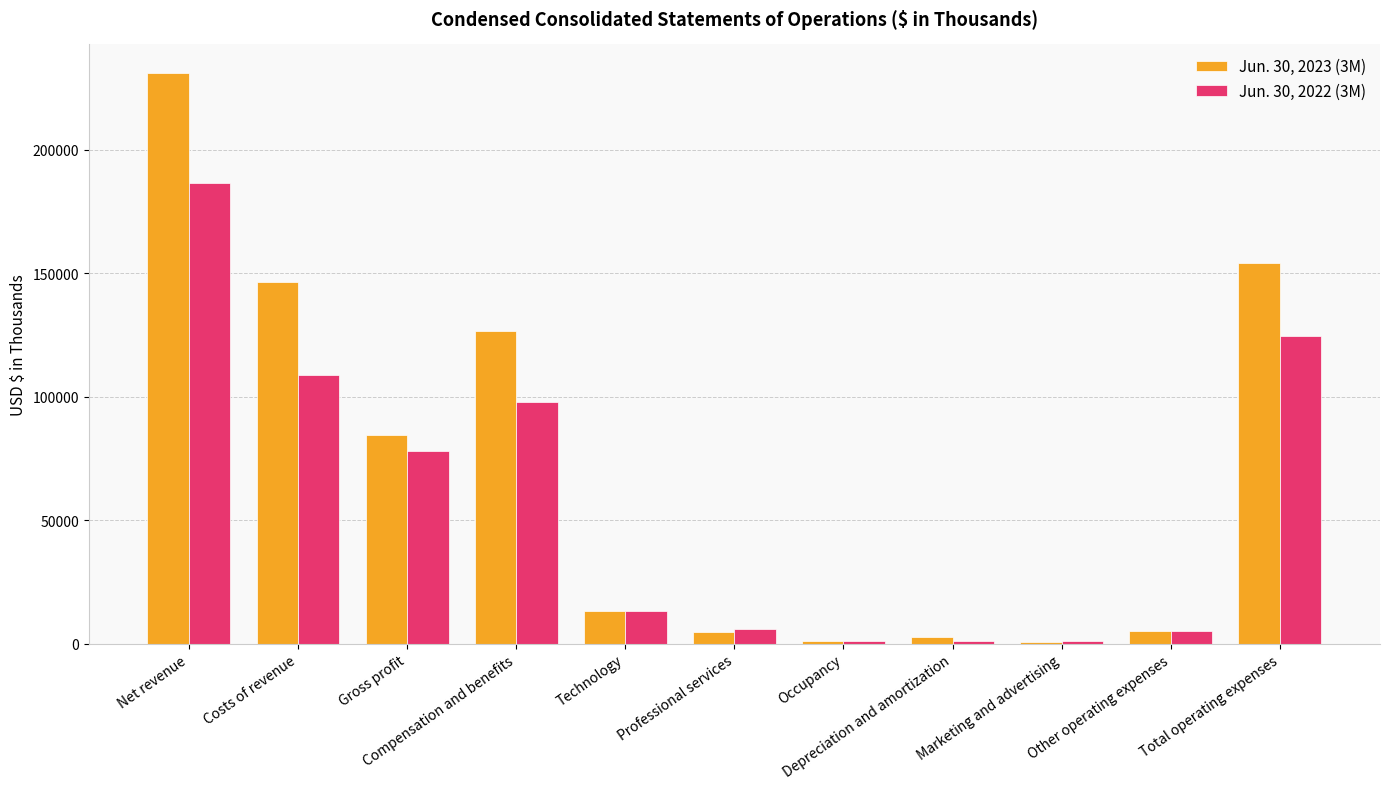

Which series has the largest total across all categories?

Jun. 30, 2023 (3M)